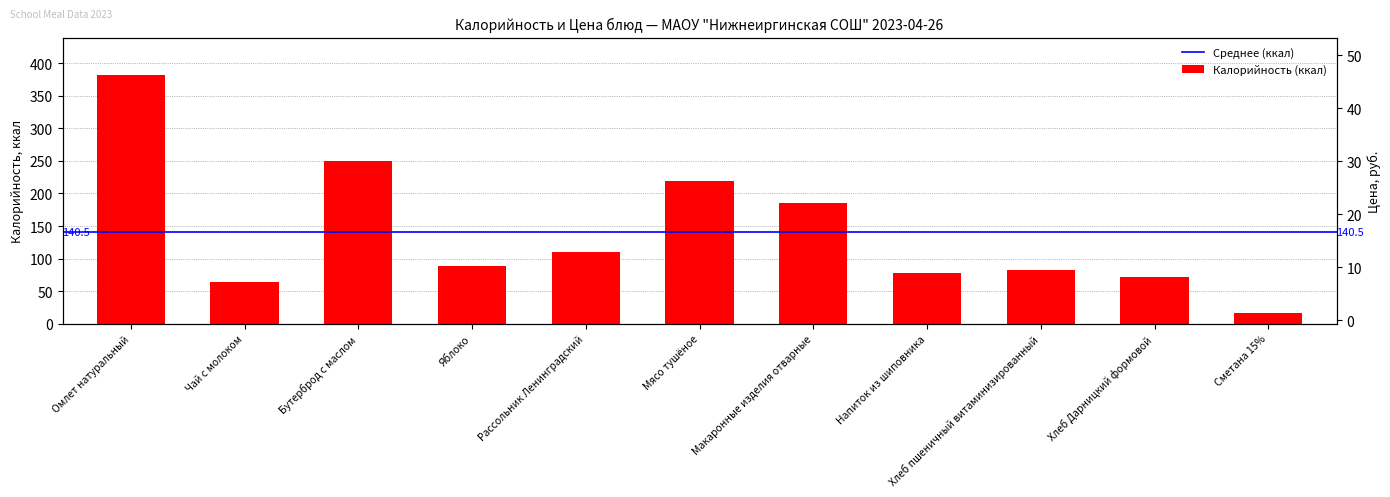

What is the spread (max minus min) of values at Напиток из шиповника?

71.6